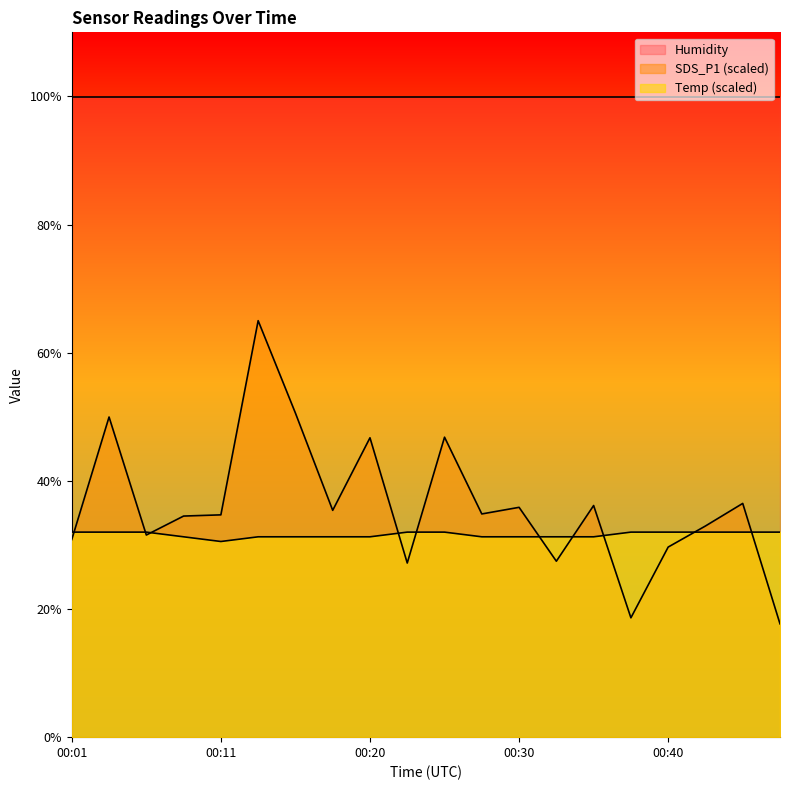

How many data points in Temp are less than 32?

10